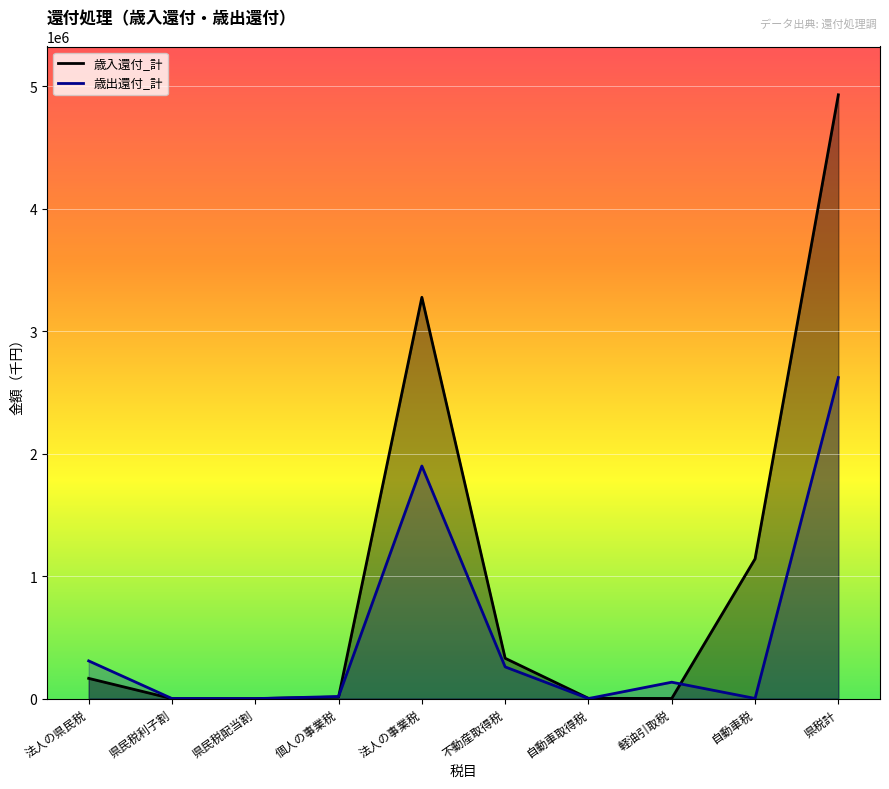

Which series has the largest total across all categories?

歳入還付_計